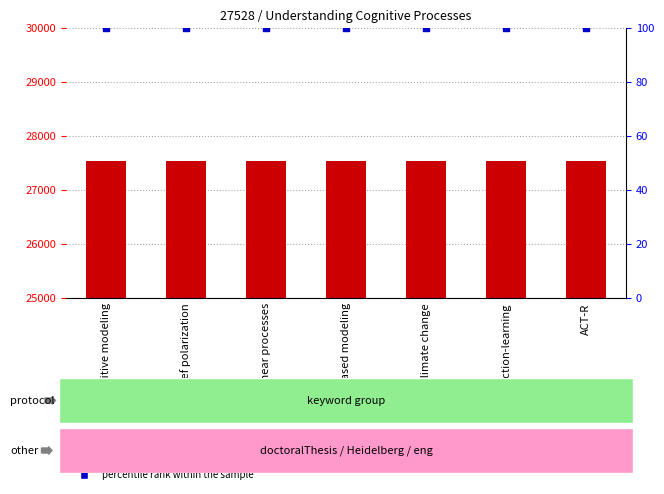

Which series has the largest total across all categories?

count